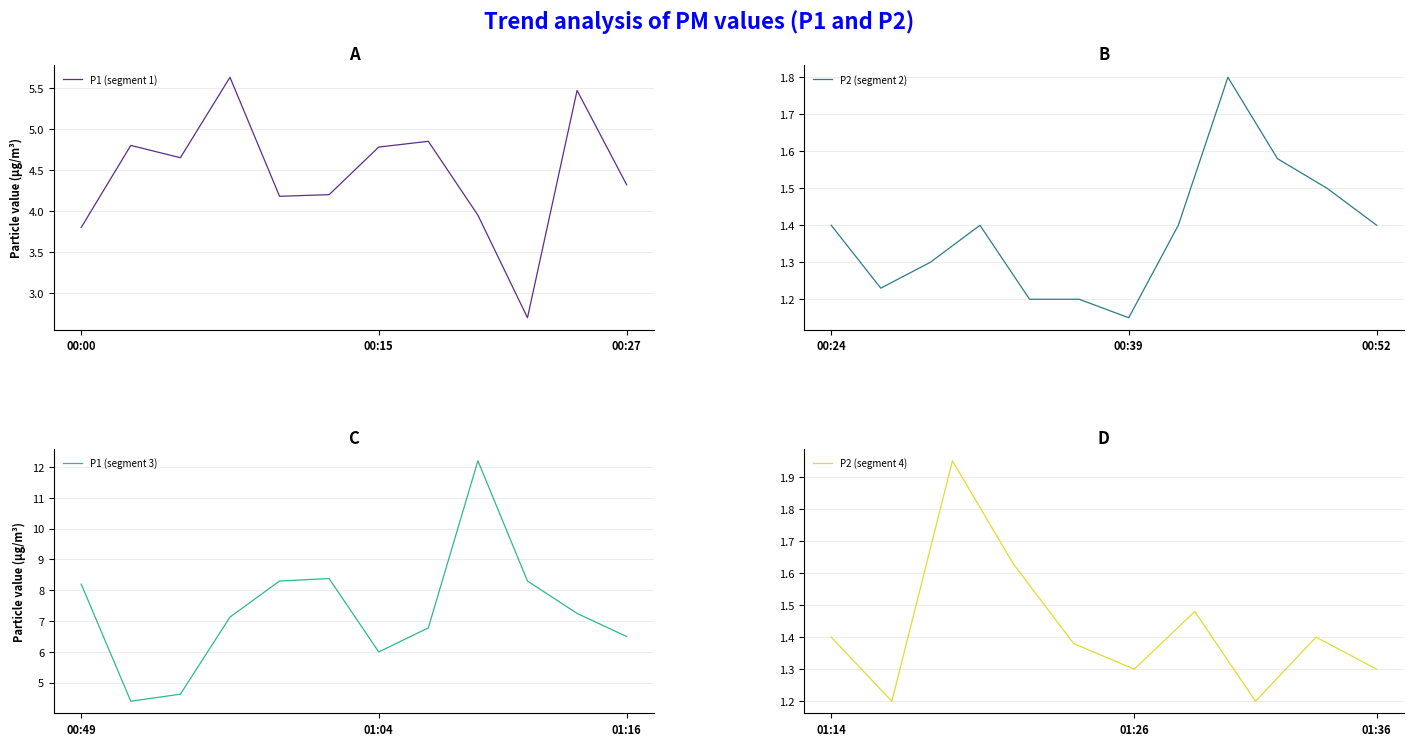

Which series has the largest total across all categories?

P1